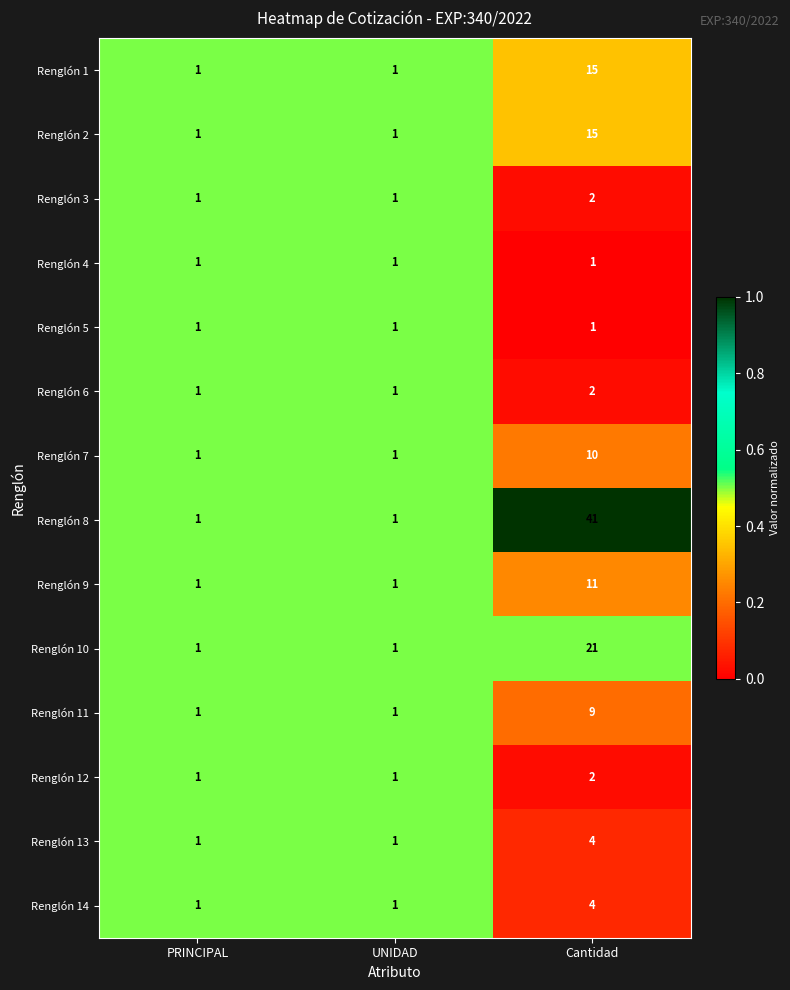

Which series has the largest range (max minus min)?

Renglón 8